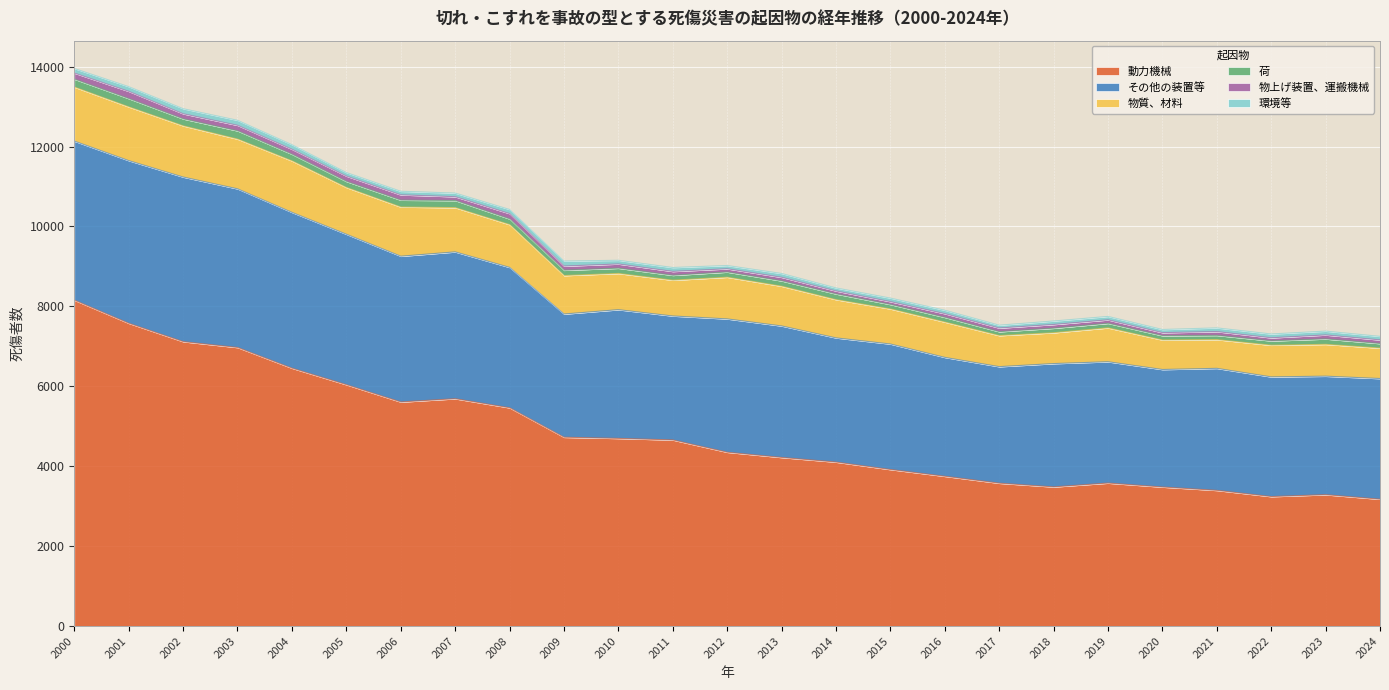

How many interior local valleys does the 環境等 series have?

6